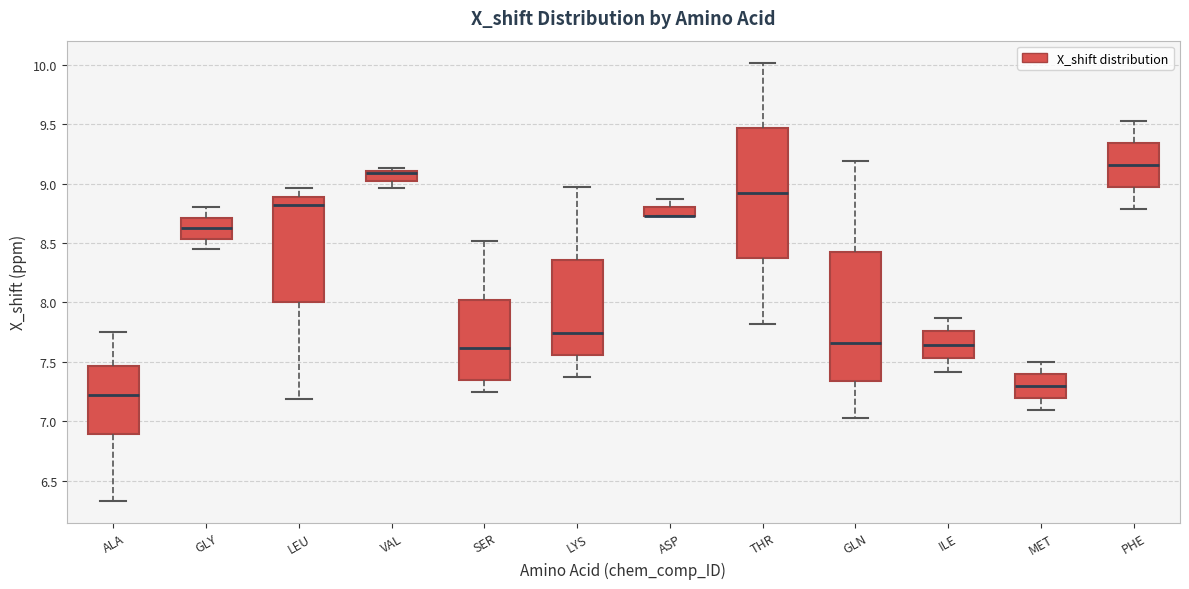

Reading left to right, read every box against the y-axis: the position of its median line, the range the box covers, and the ends of its whiskers. The values are not printed on the chart, so give them approximately, as read against the axis.

ALA: median 7.20, box 6.90 to 7.45, whiskers 6.35 to 7.75
GLY: median 8.65, box 8.55 to 8.70, whiskers 8.45 to 8.80
LEU: median 8.80, box 8.00 to 8.90, whiskers 7.20 to 8.95
VAL: median 9.10 (just below the box's upper edge), box 9.00 to 9.10, whiskers 8.95 to 9.15
SER: median 7.60, box 7.35 to 8.00, whiskers 7.25 to 8.50
LYS: median 7.75, box 7.55 to 8.35, whiskers 7.35 to 8.95
ASP: median 8.75 (drawn on the box's lower edge), box 8.70 to 8.80, whiskers 8.70 to 8.85
THR: median 8.90, box 8.35 to 9.45, whiskers 7.80 to 10.00
GLN: median 7.65, box 7.35 to 8.40, whiskers 7.05 to 9.20
ILE: median 7.65, box 7.55 to 7.75, whiskers 7.40 to 7.85
MET: median 7.30, box 7.20 to 7.40, whiskers 7.10 to 7.50
PHE: median 9.15, box 8.95 to 9.35, whiskers 8.80 to 9.55